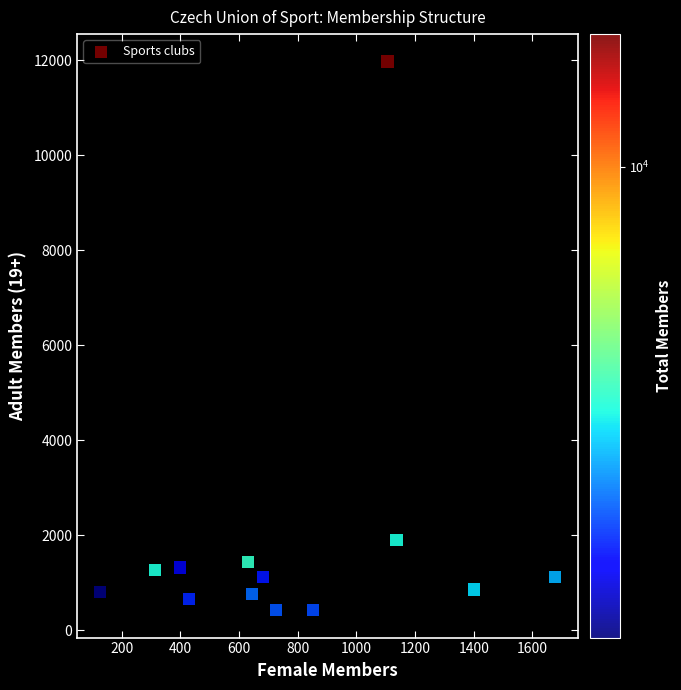

What Y value in the scatter plot is closest to 6197?

1905